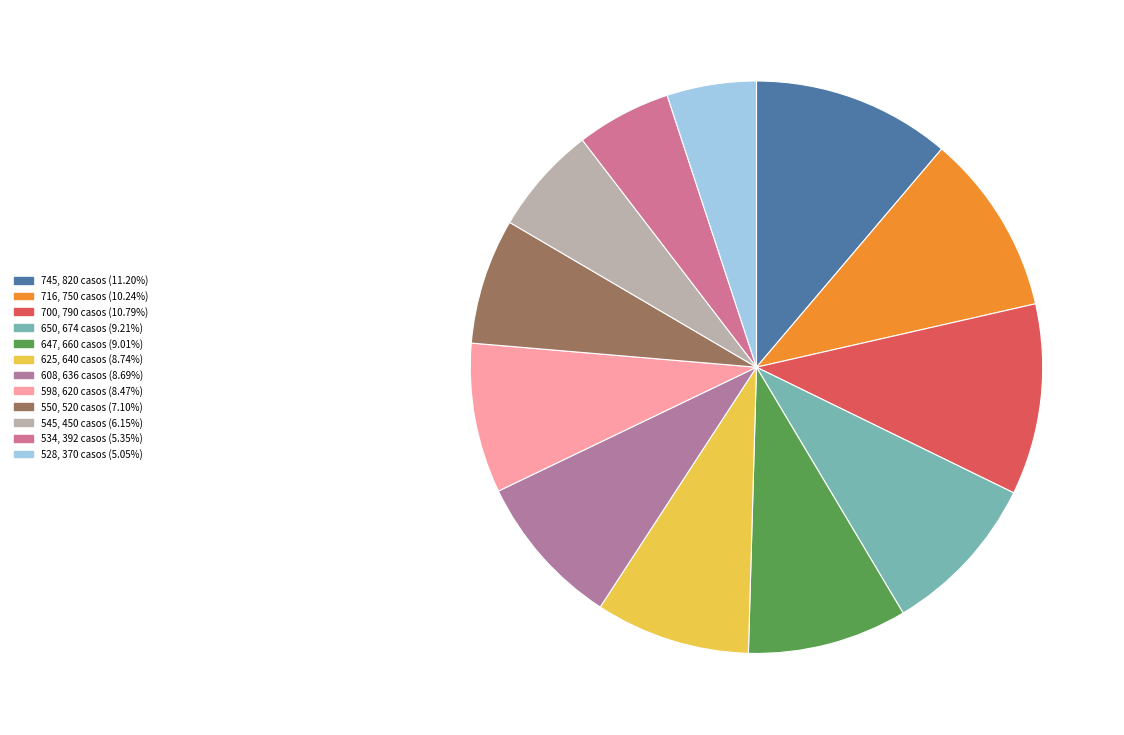

Count the number of slices in the pie.

12